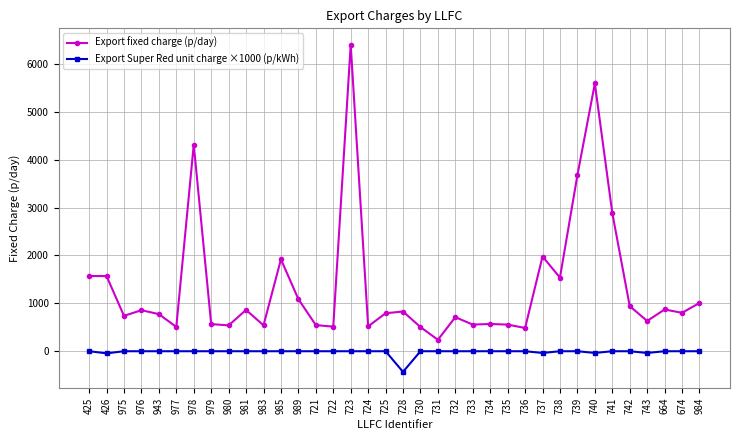

True or false: Export Super Red unit charge ×1000 (p/kWh) and Export fixed charge (p/day) cross at least once.

False